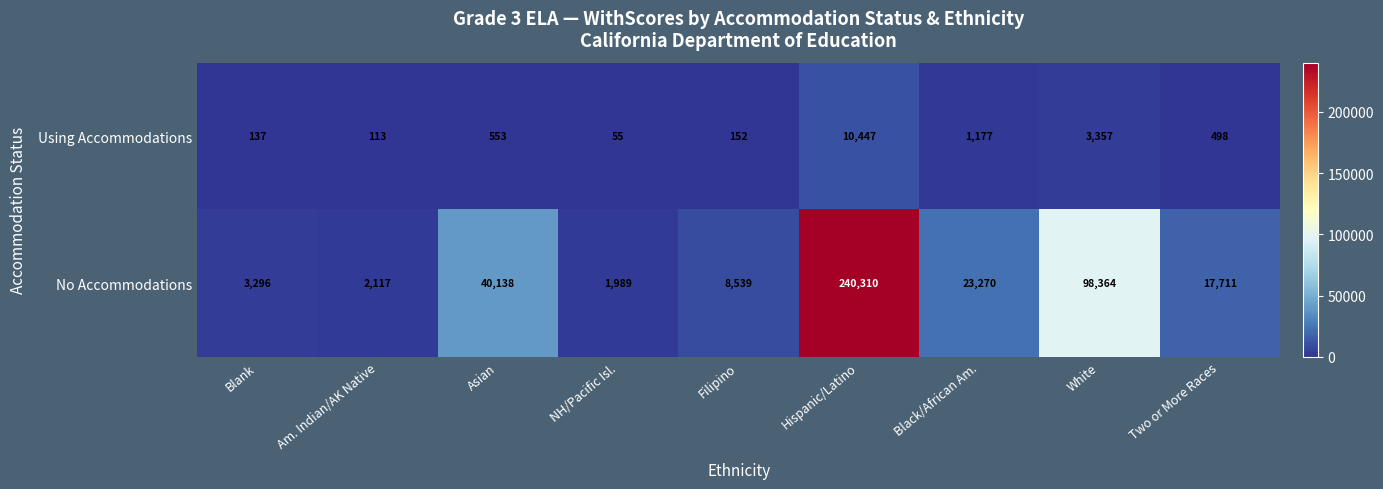

What is the difference between the maximum and minimum values in the No Accommodations series?

238321